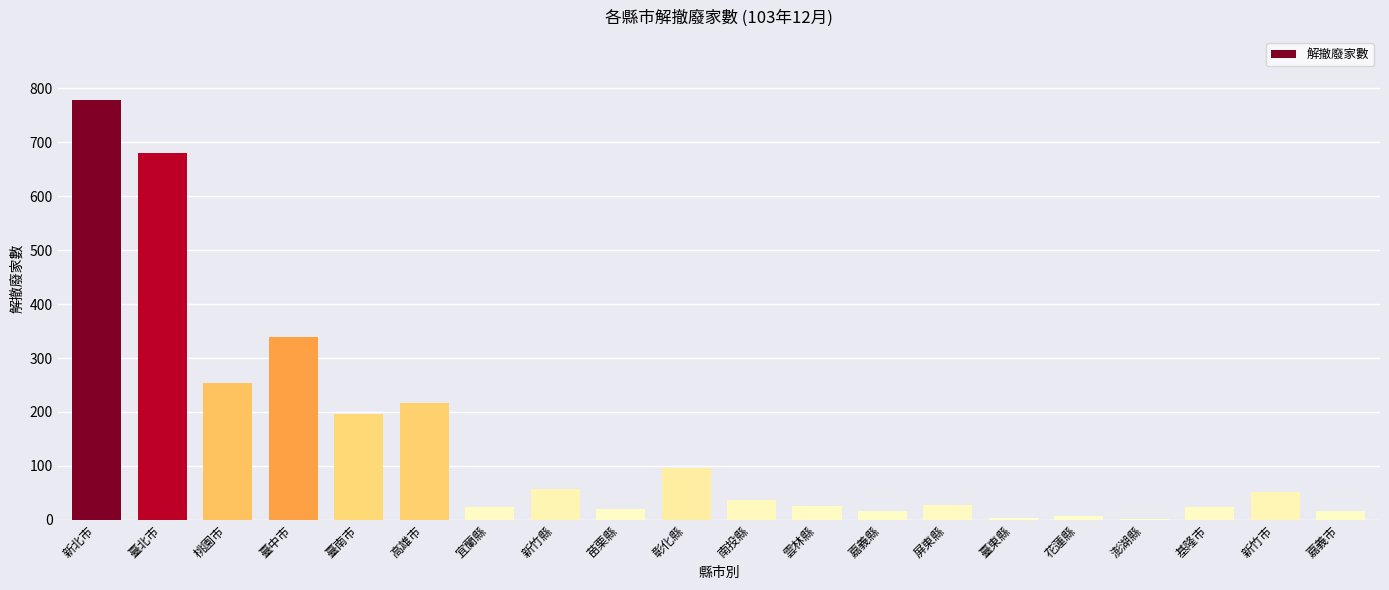

At which label is the value closest to 390?

臺中市